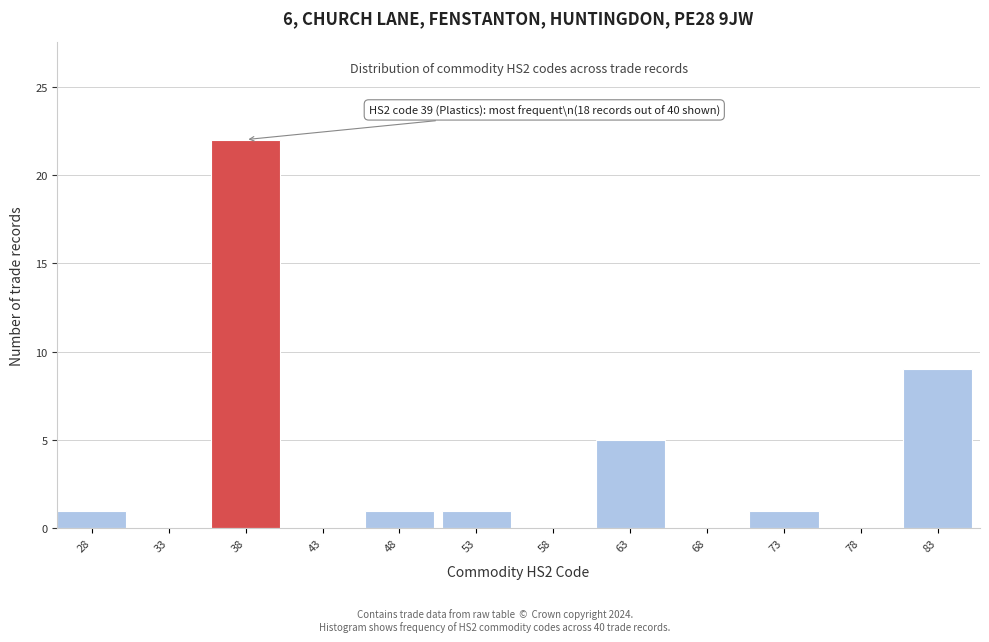

Reading left to right, extract all data points from this chart.

28=1	33=0	38=22	43=0	48=1	53=1	58=0	63=5	68=0	73=1	78=0	83=9